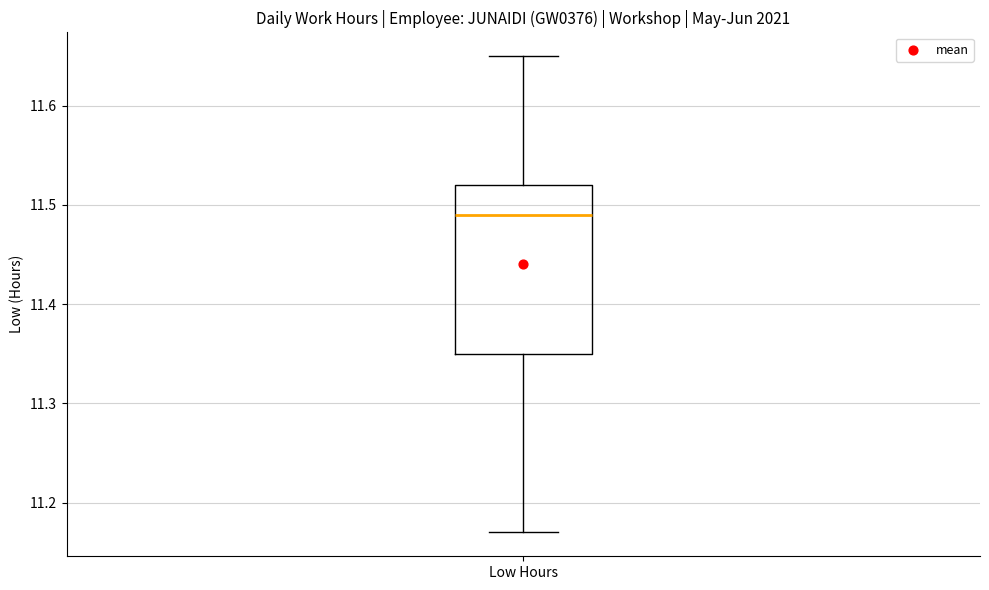

Read this box plot against the y-axis: the position of the median line, the range covered by the box, and the ends of both whiskers. The values are not printed on the chart, so give them approximately, as read against the axis.

median 11.49, box 11.35 to 11.52, whiskers 11.17 to 11.65